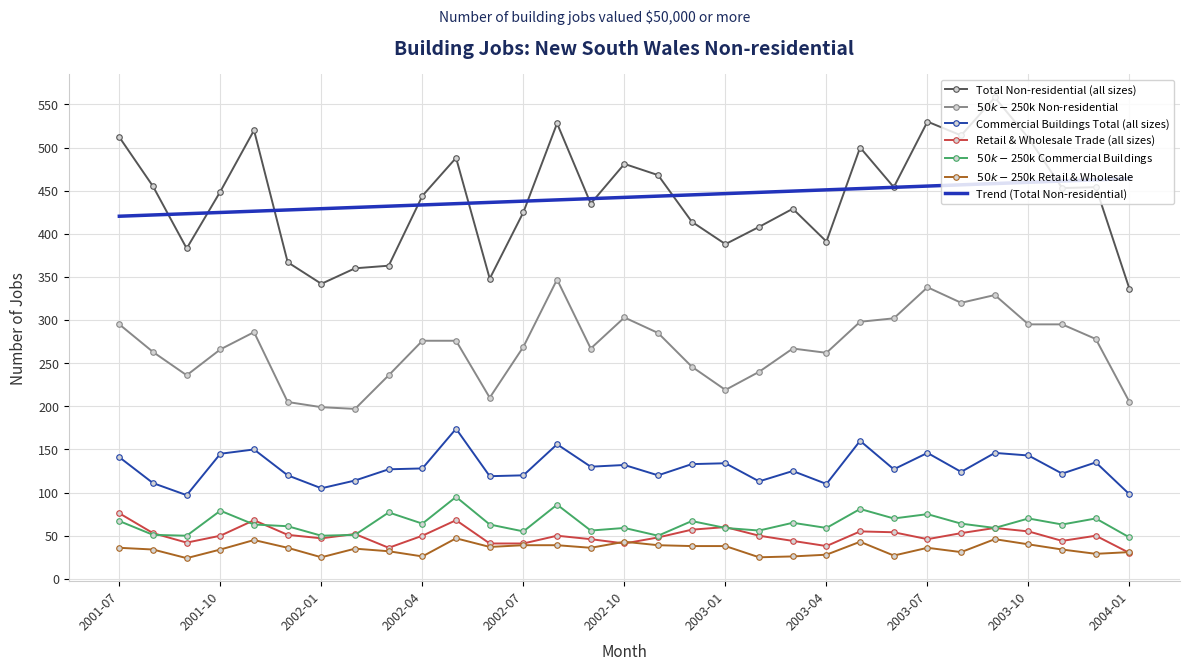

What is the lowest value of the Trend (Total Non-residential) series?

420.3